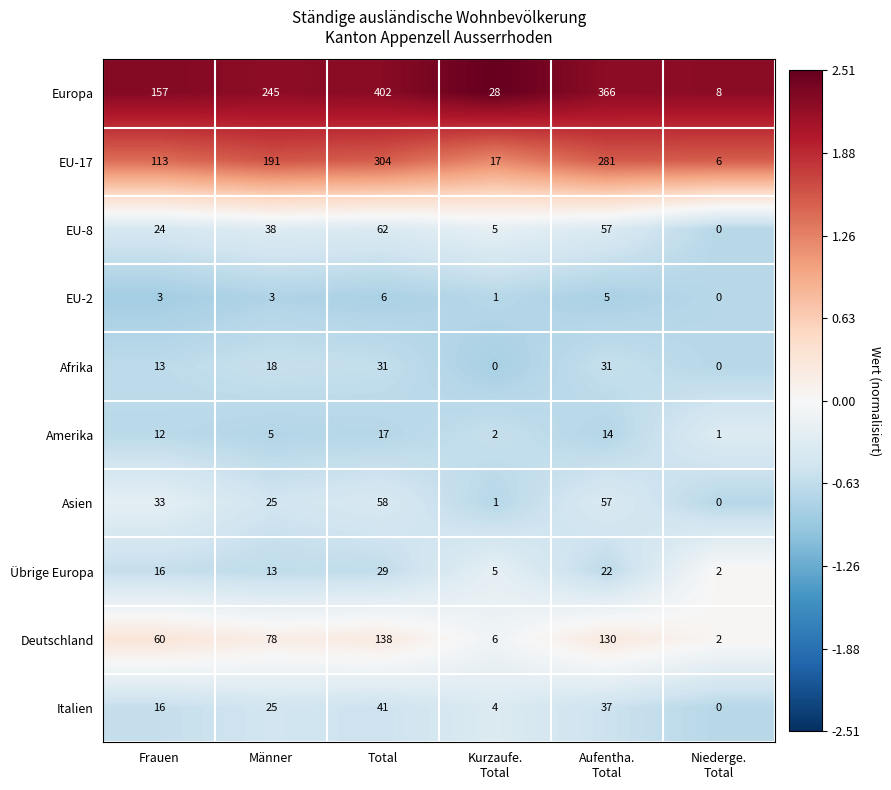

Which category has the highest value in the Europa series?

Total